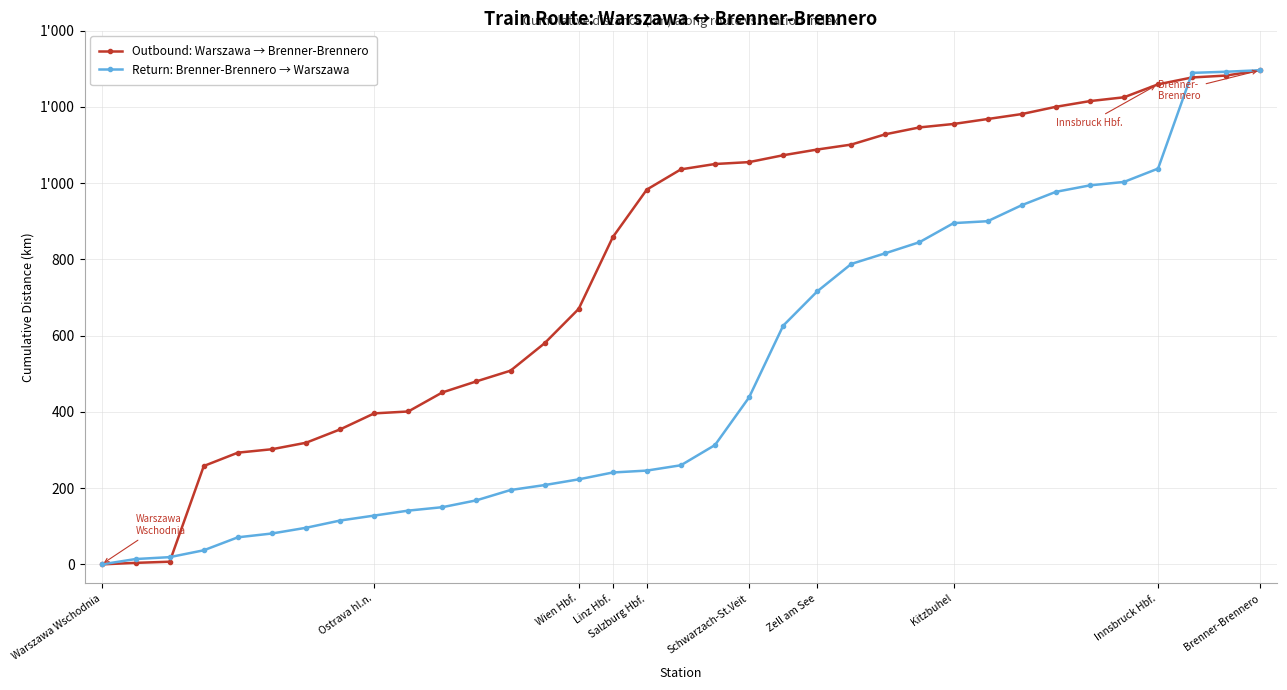

How many intersections are there between Outbound: Warszawa → Brenner-Brennero and Return: Brenner-Brennero → Warszawa?

2